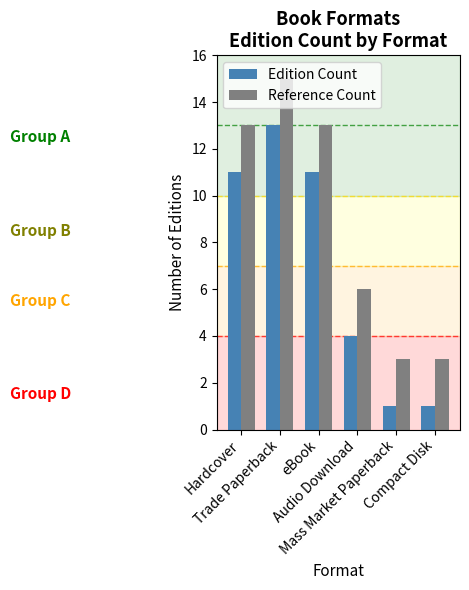

How many data points in Reference Count are less than 13?

3